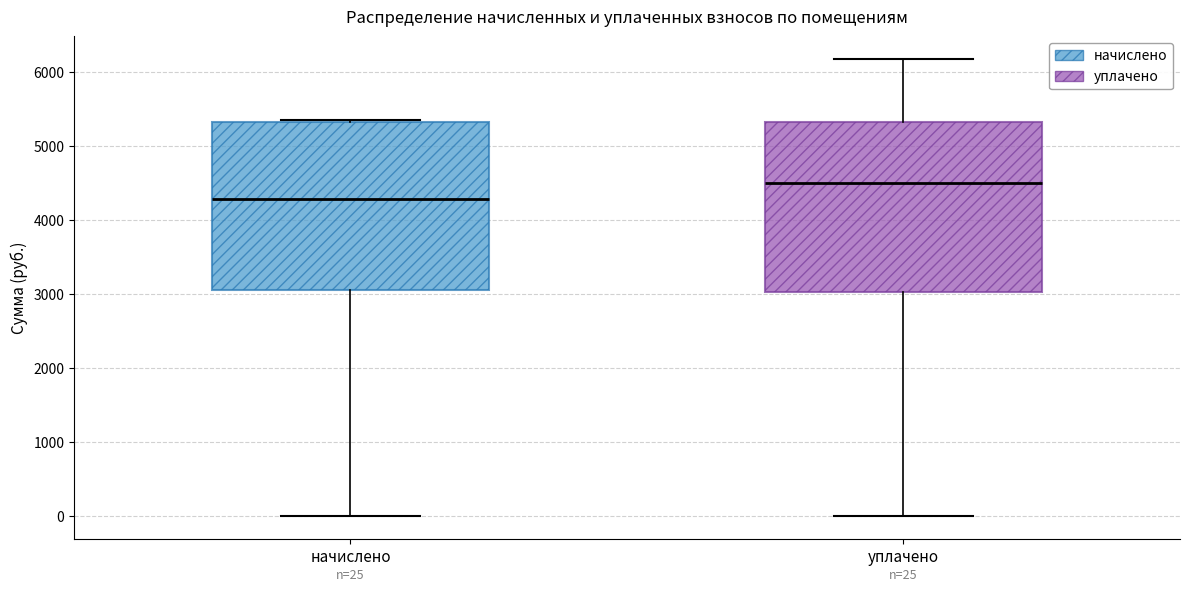

Which box's median line is the lowest?

начислено